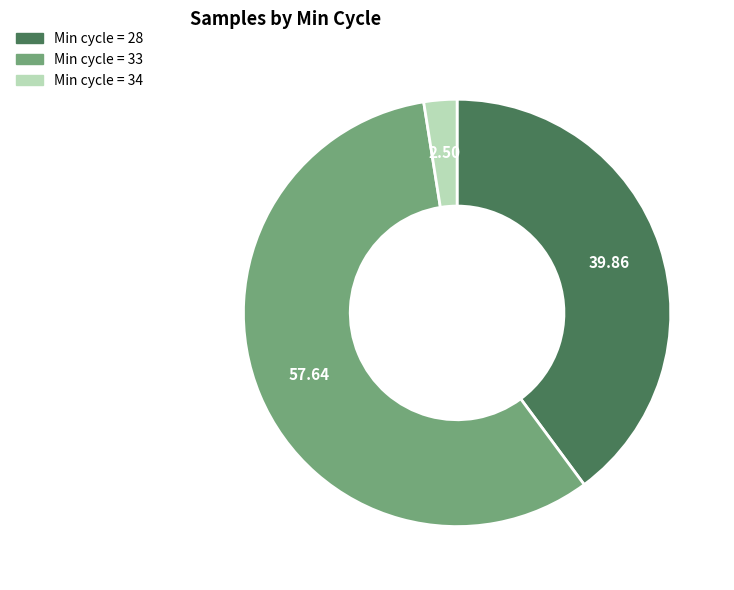

Count the number of slices in the pie.

3